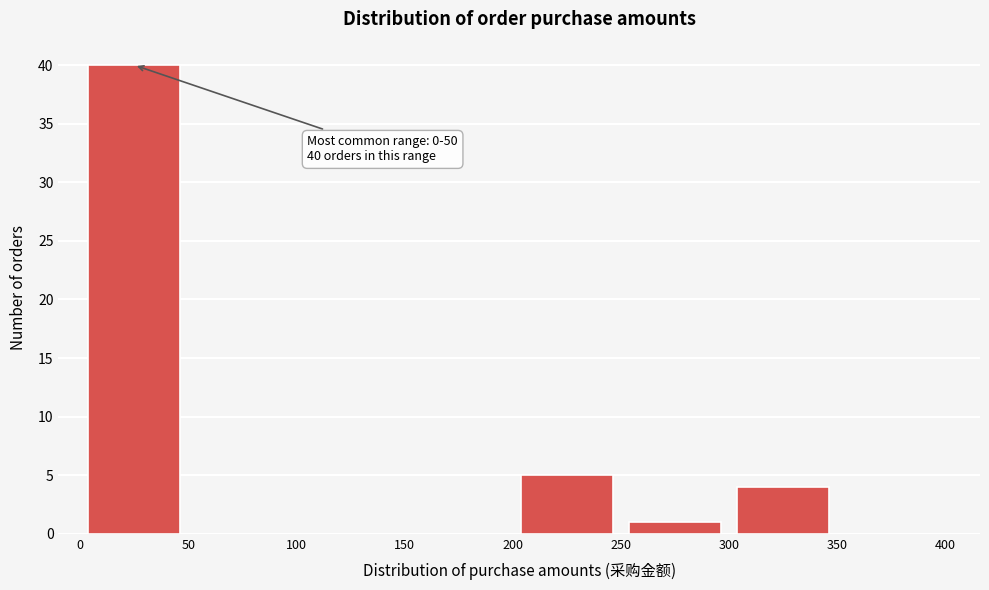

Over which range of the x-axis is the bar tallest?

0 to 50